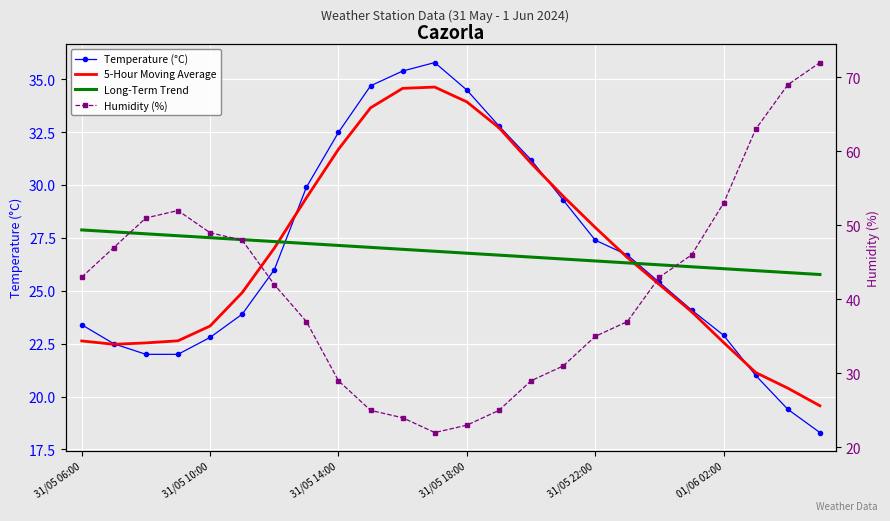

At which label does 5-Hour Moving Average reach its peak?

11